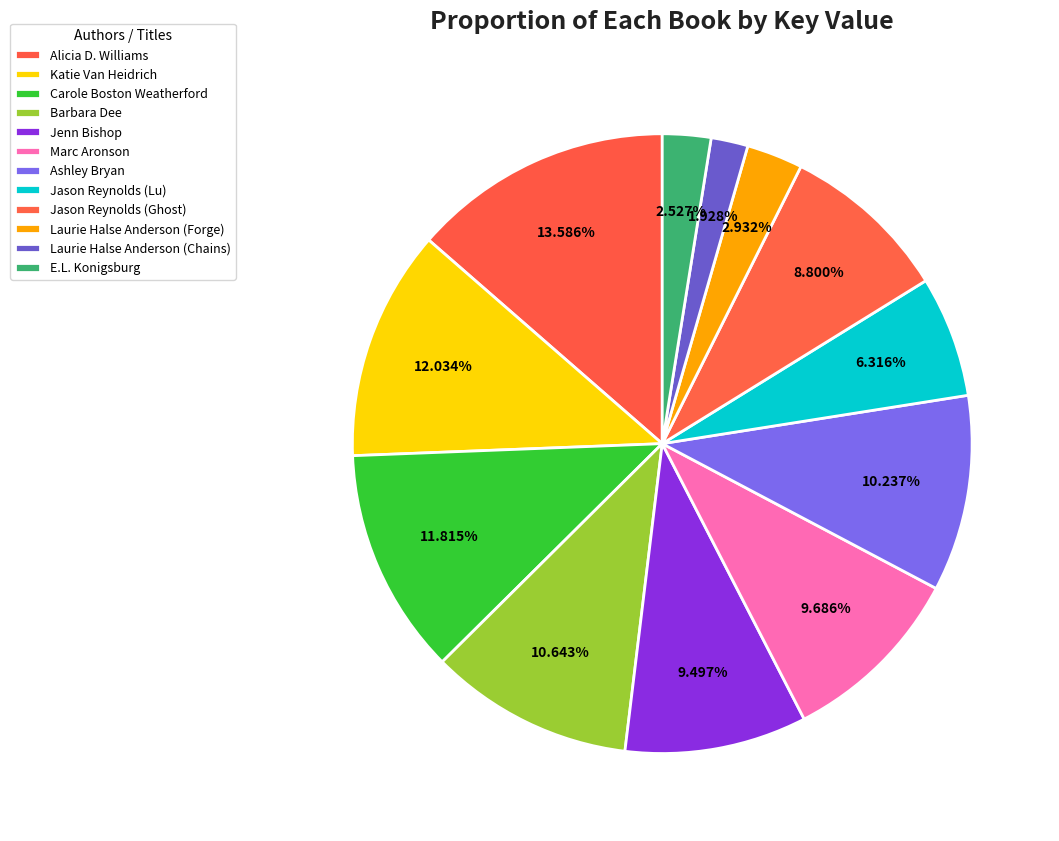

How many segments does this pie chart have?

12